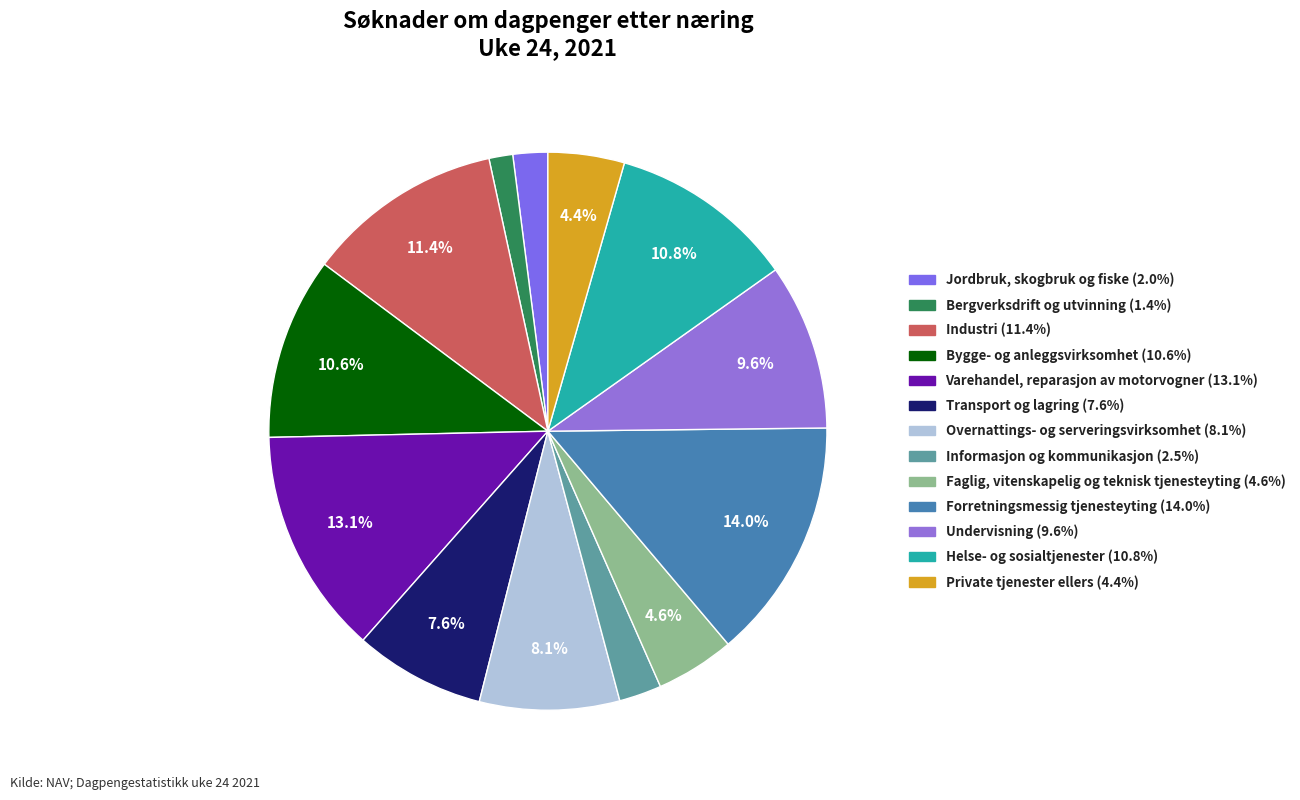

How many segments does this pie chart have?

13